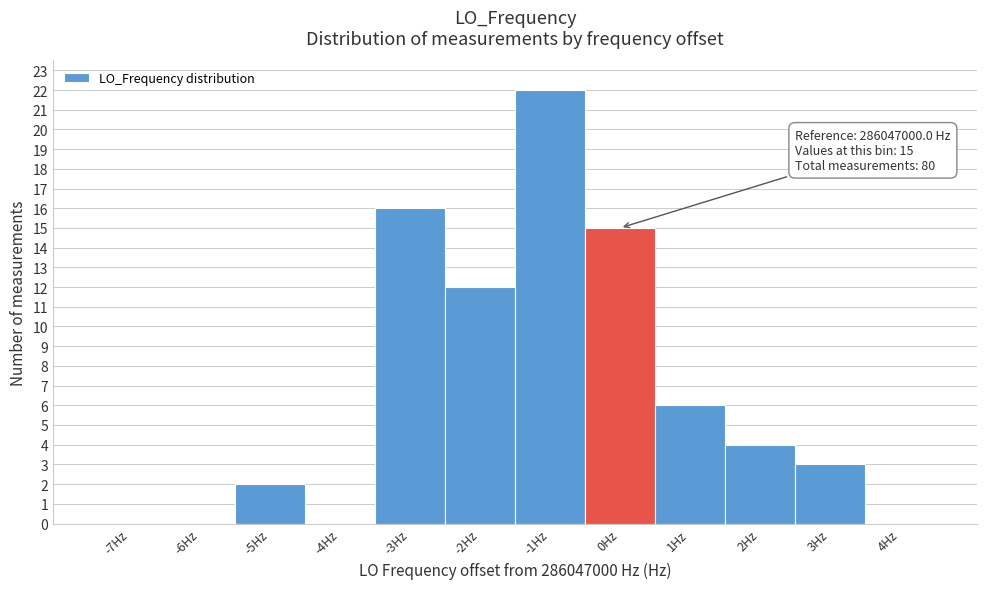

Over which range of the x-axis is the bar tallest?

-1.5 to -0.5